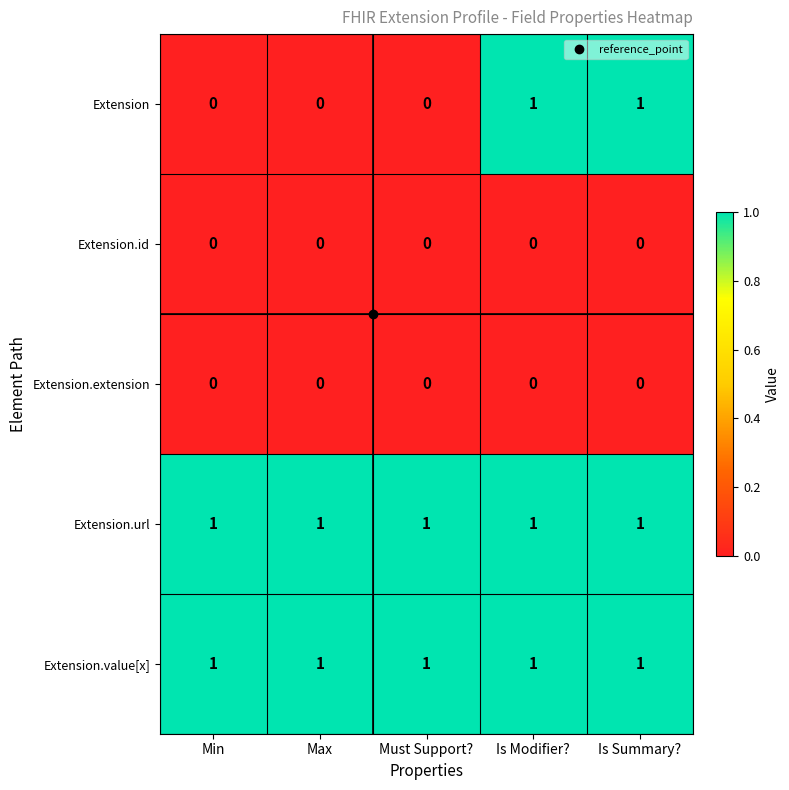

The value of Extension.value[x] at Max is 1. True or false?

True